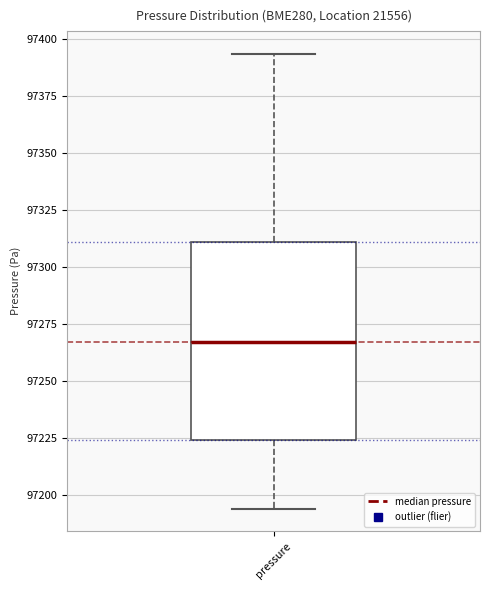

Transcribe this box plot: give where the median line is, the range the box spans, and where the two whiskers end, as read against the y-axis. The values are not printed on the chart, so give them approximately, as read against the axis.

median 97265, box 97225 to 97310, whiskers 97195 to 97395